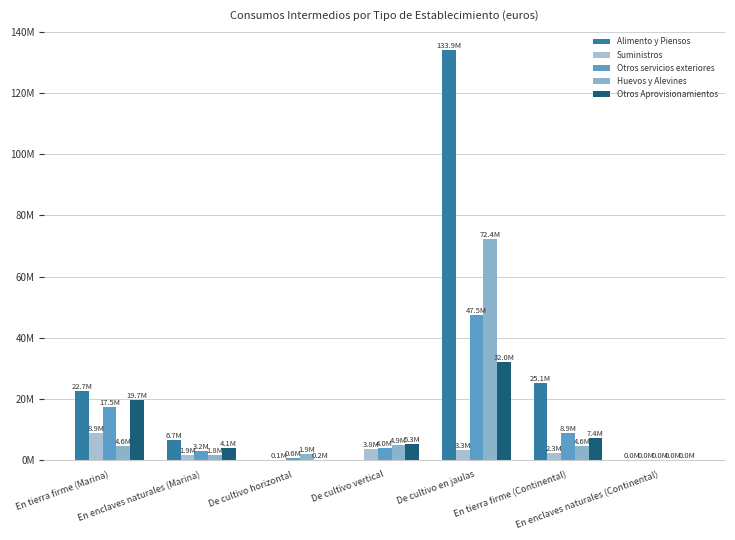

True or false: Huevos y Alevines has a value of 57276.3 at En enclaves naturales (Continental).

False